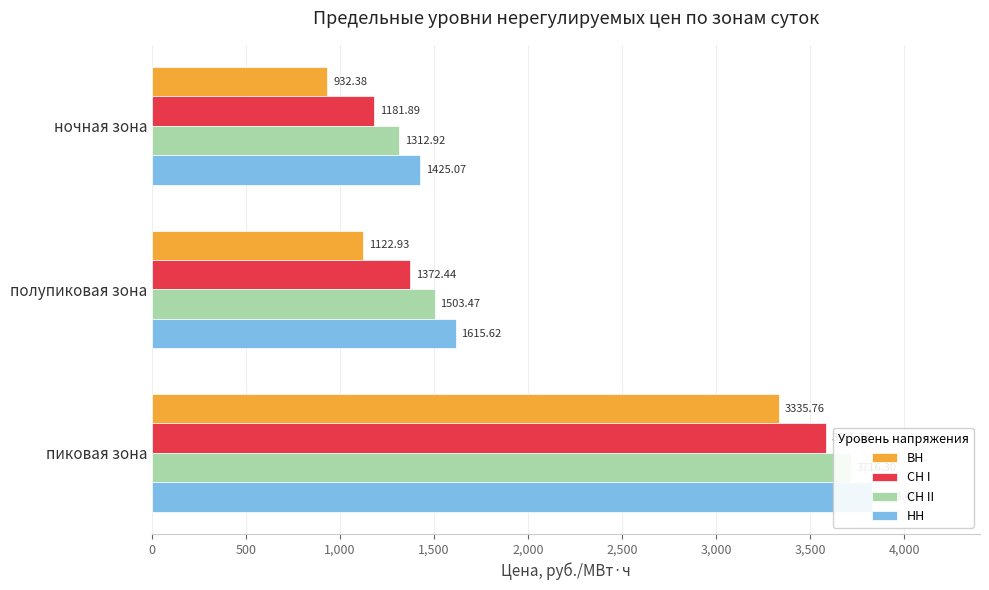

Reading right to left, extract all data points from this chart.

ВН: 3335.8	1122.9	932.4
СН I: 3585.3	1372.4	1181.9
СН II: 3716.3	1503.5	1312.9
НН: 3828.4	1615.6	1425.1